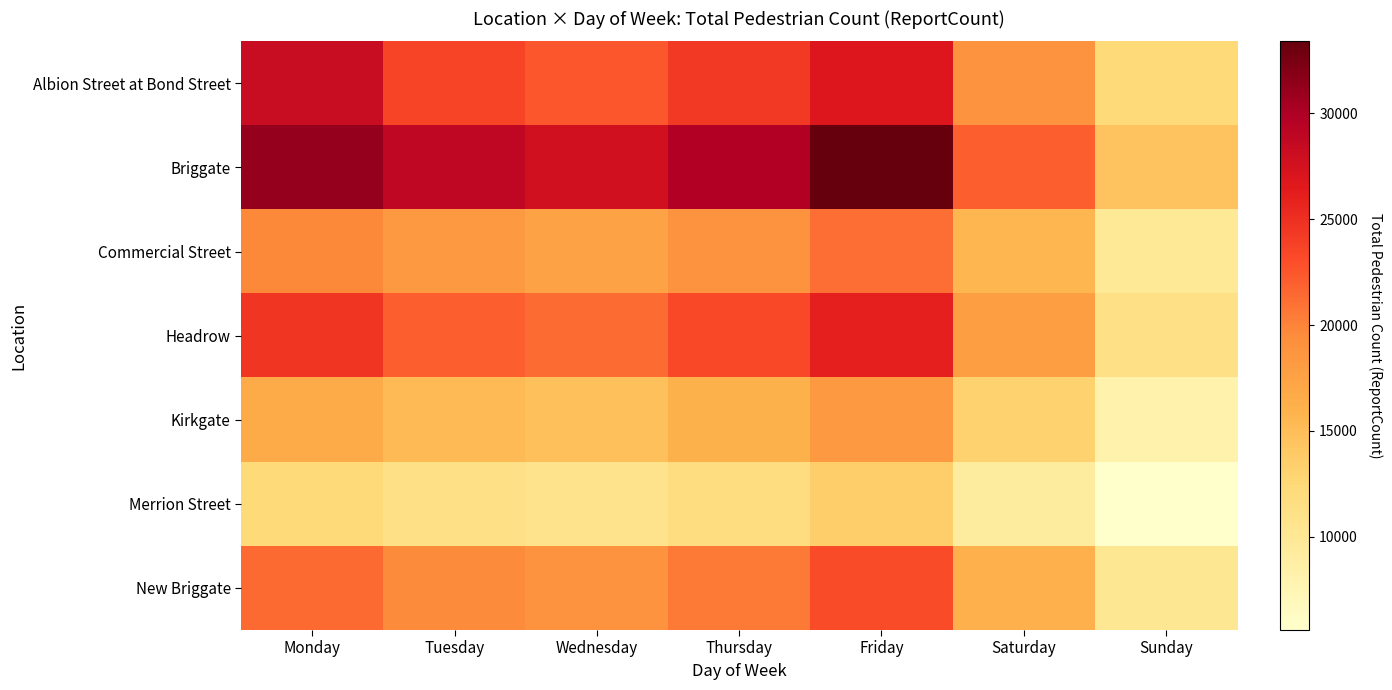

Reading left to right, what are all the values shown in this chart?

Albion Street at Bond Street: Monday=28202	Tuesday=23581	Wednesday=22450	Thursday=24310	Friday=26870	Saturday=18920	Sunday=12340
Briggate: Monday=31200	Tuesday=28900	Wednesday=27650	Thursday=29800	Friday=33400	Saturday=22100	Sunday=14500
Commercial Street: Monday=19800	Tuesday=18200	Wednesday=17500	Thursday=18900	Friday=21200	Saturday=15600	Sunday=9800
Headrow: Monday=24500	Tuesday=22100	Wednesday=21300	Thursday=23400	Friday=26100	Saturday=17800	Sunday=11200
Kirkgate: Monday=16700	Tuesday=15300	Wednesday=14800	Thursday=16100	Friday=18400	Saturday=13200	Sunday=8100
Merrion Street: Monday=12300	Tuesday=11200	Wednesday=10800	Thursday=11700	Friday=13500	Saturday=9200	Sunday=5600
New Briggate: Monday=21400	Tuesday=19600	Wednesday=18900	Thursday=20500	Friday=23100	Saturday=16200	Sunday=10100